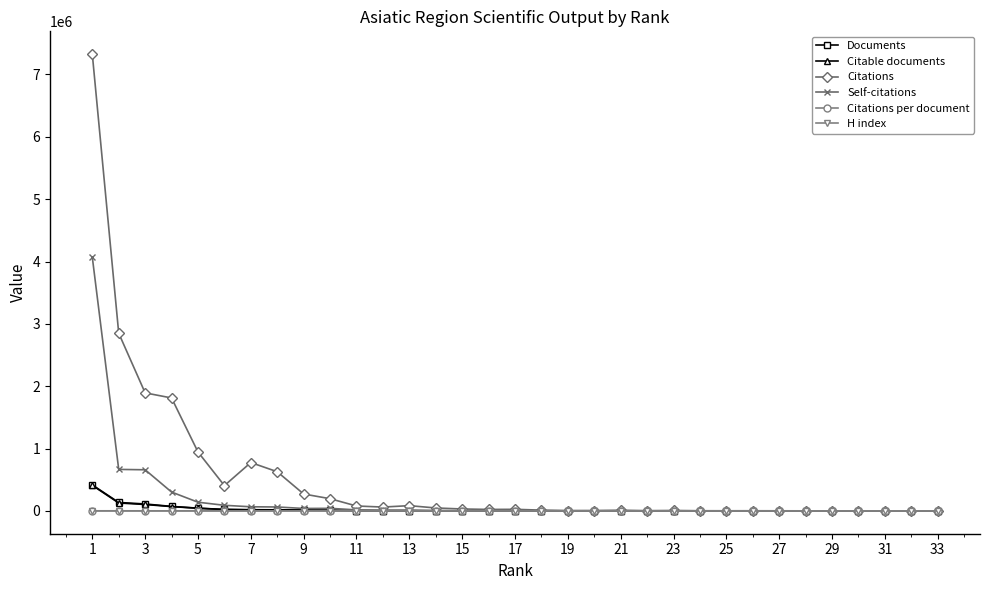

True or false: Self-citations has more than 1 interior local peaks.

True